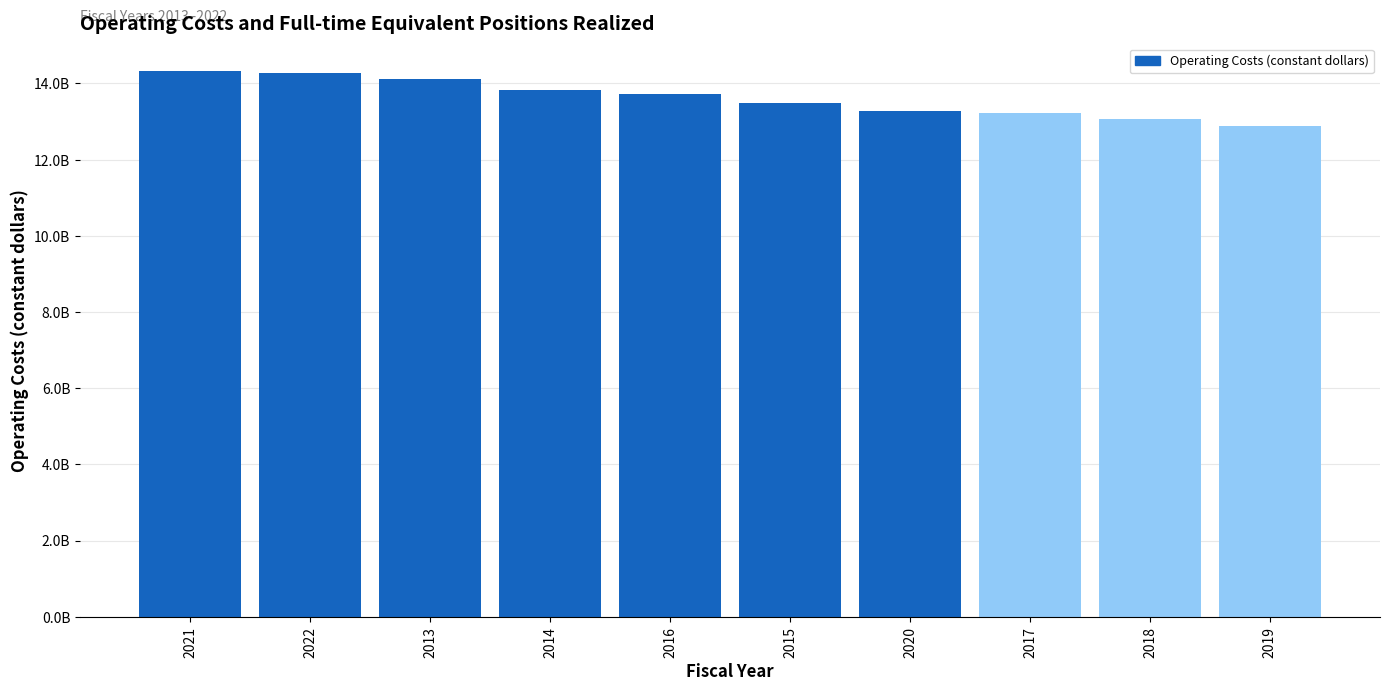

Are the bars horizontal?

No